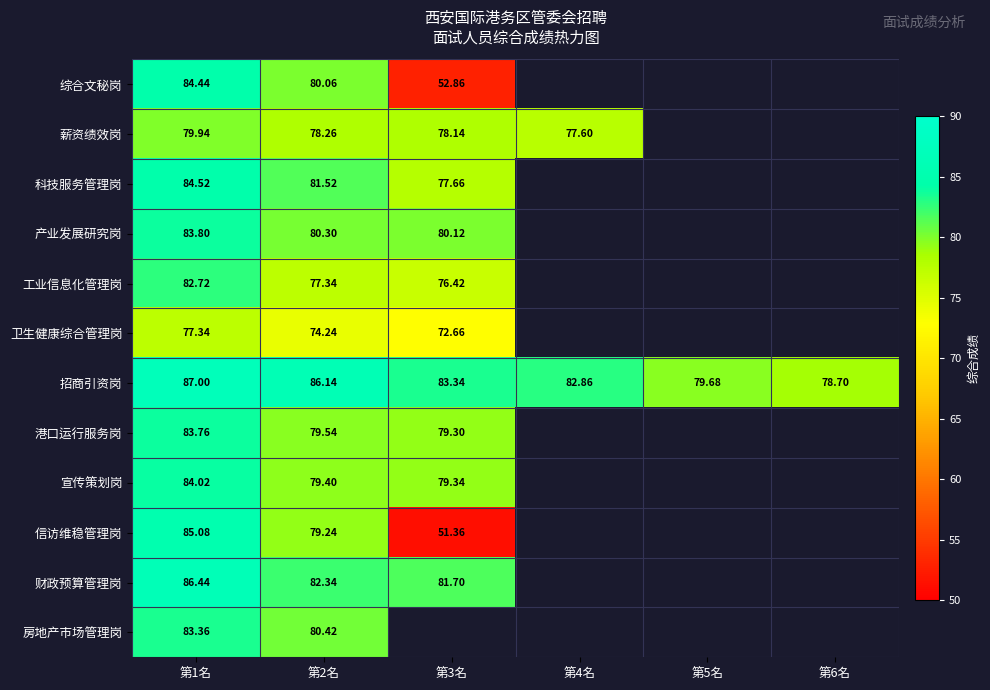

Between 第4名 and 第3名, which is larger?

第3名